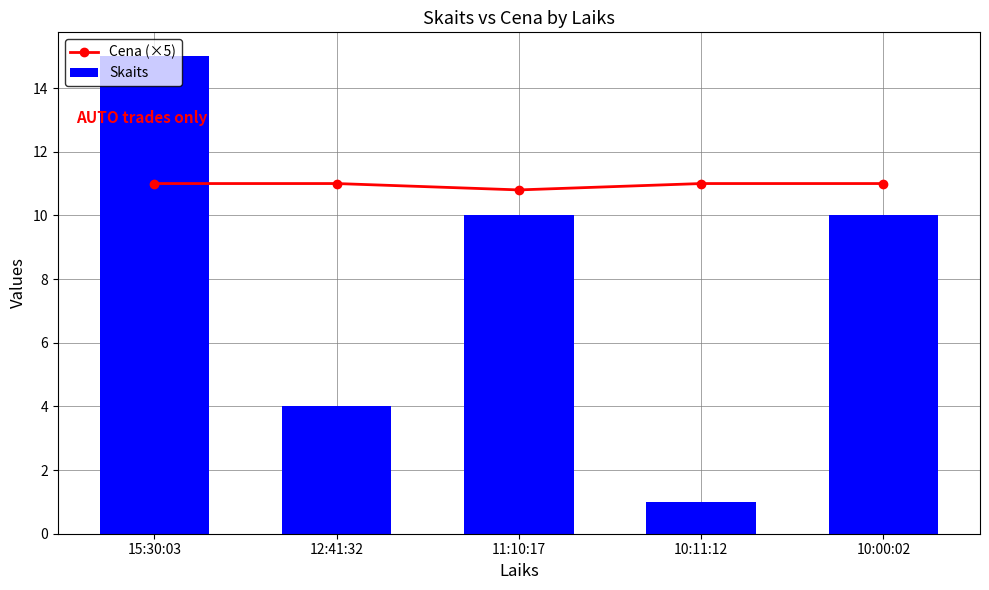

What is the value of the Cena (×5) bar at the 2nd from the left?

11.0